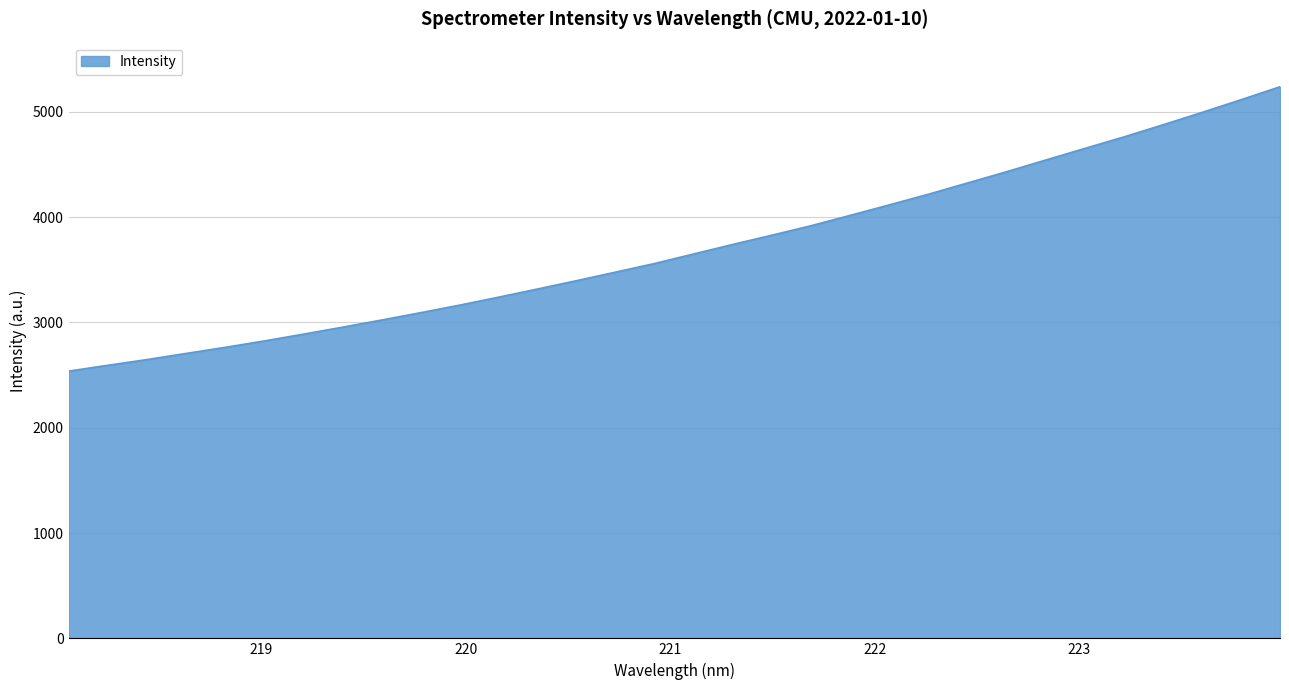

What is the greatest value displayed?

5238.2